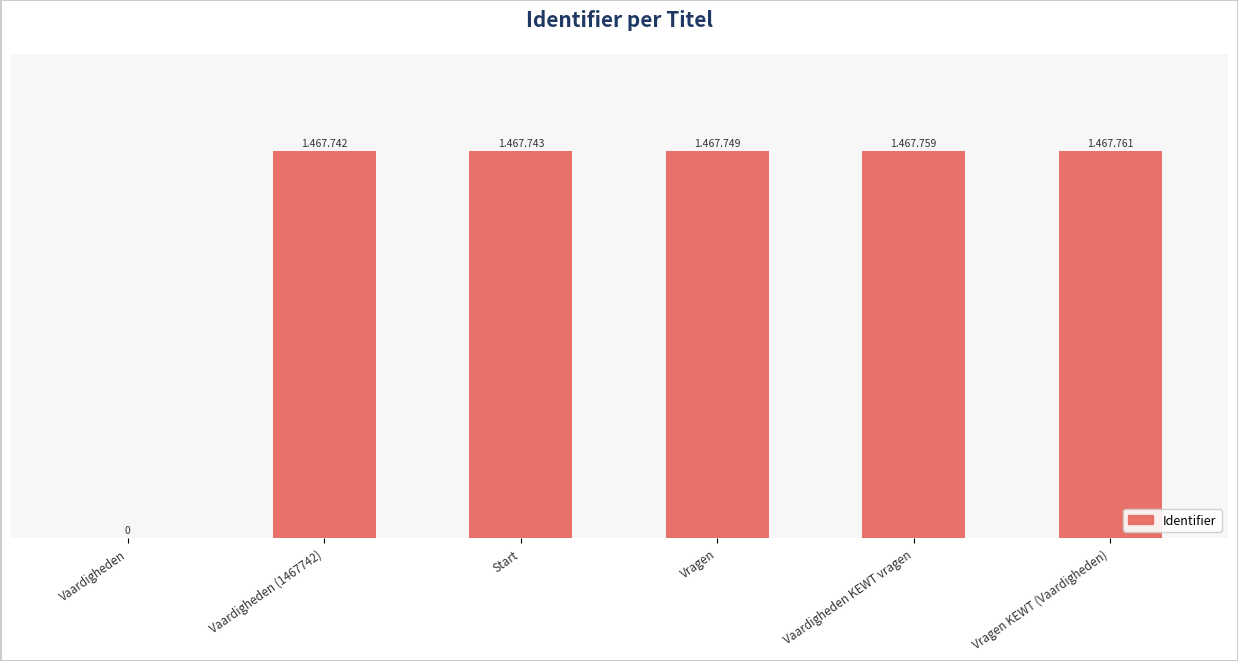

Is it true that the value at Vaardigheden (1467742) is 1467742?

True